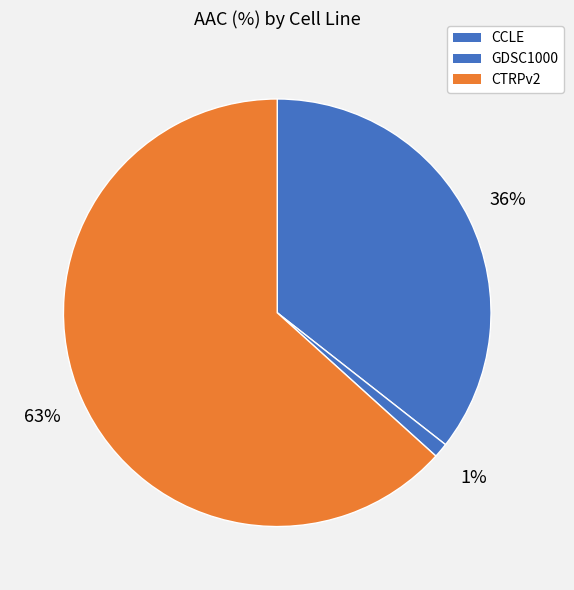

To the nearest percent, what is the difference between the GDSC1000 and CCLE slice percentages?

34%